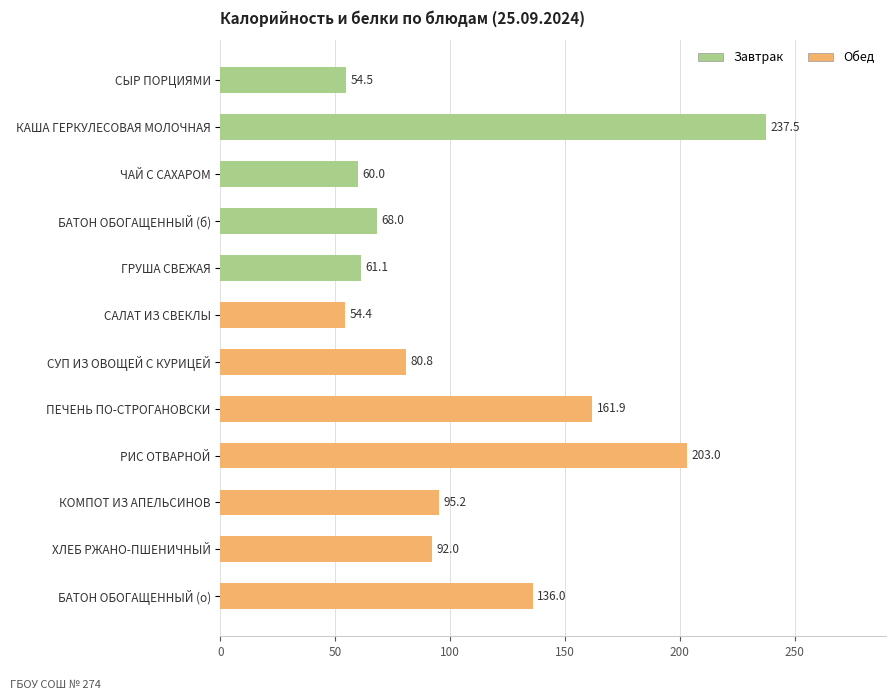

What value does the data have at САЛАТ ИЗ СВЕКЛЫ?

54.4